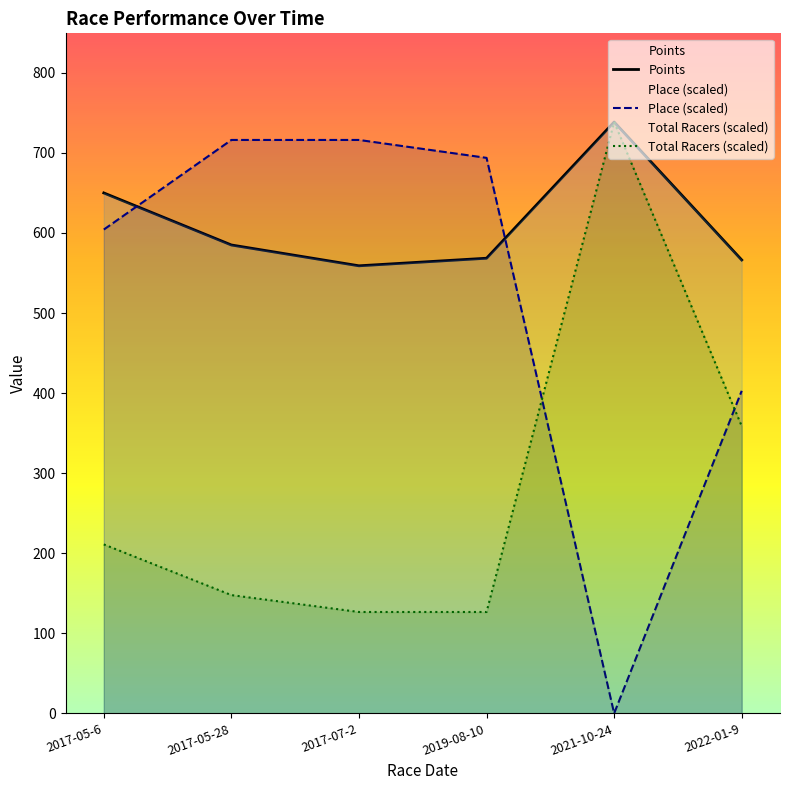

What is the average value of the Points series?

611.2